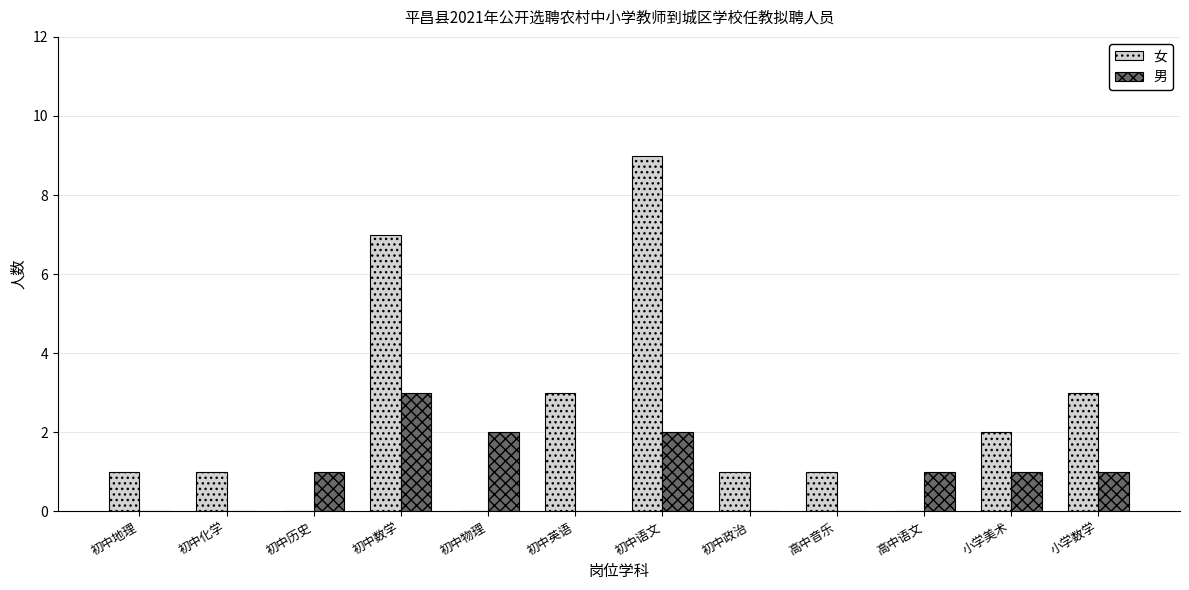

Read the 女 value at 小学数学.

3